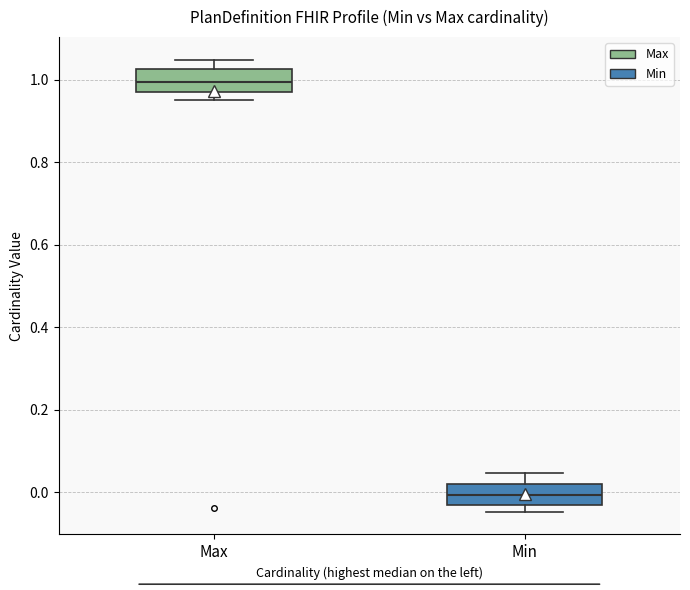

Which box has the highest median line?

Max